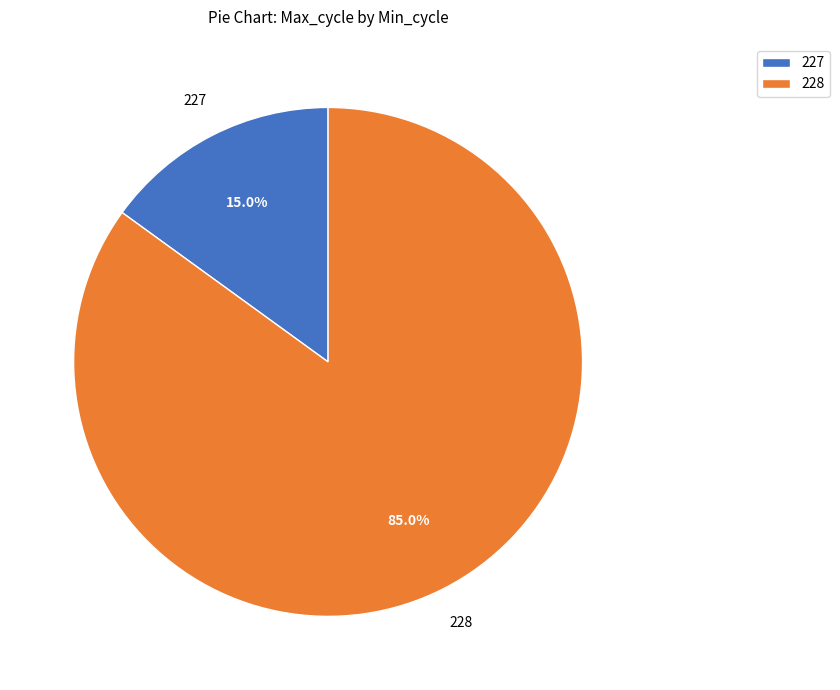

Does 228 represent more than half of the total?

Yes